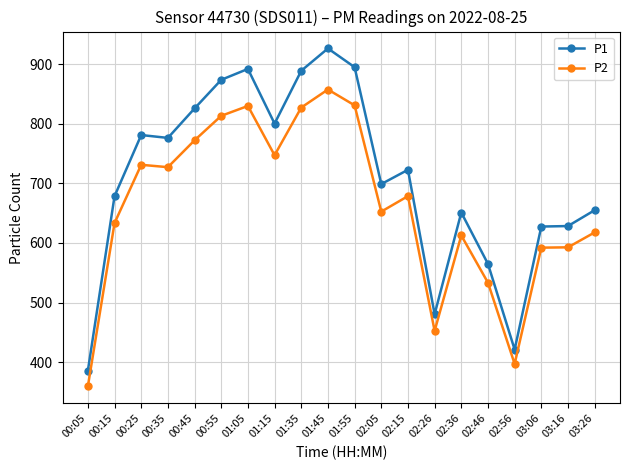

The P1 series shows 684.8 at 02:56. True or false?

False